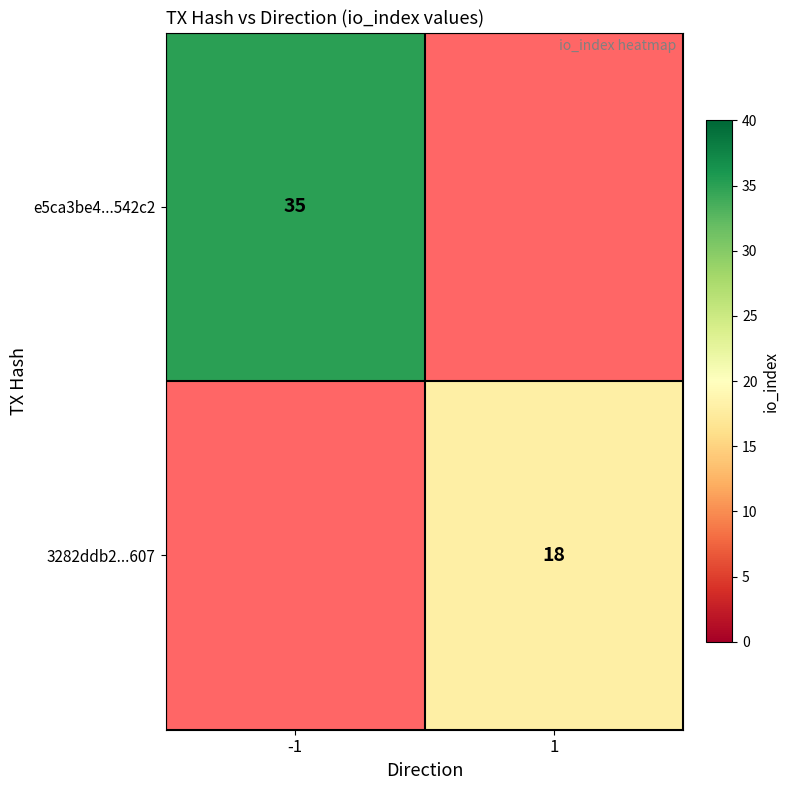

True or false: e5ca3be4...542c2 has a value of 35 at -1.

True